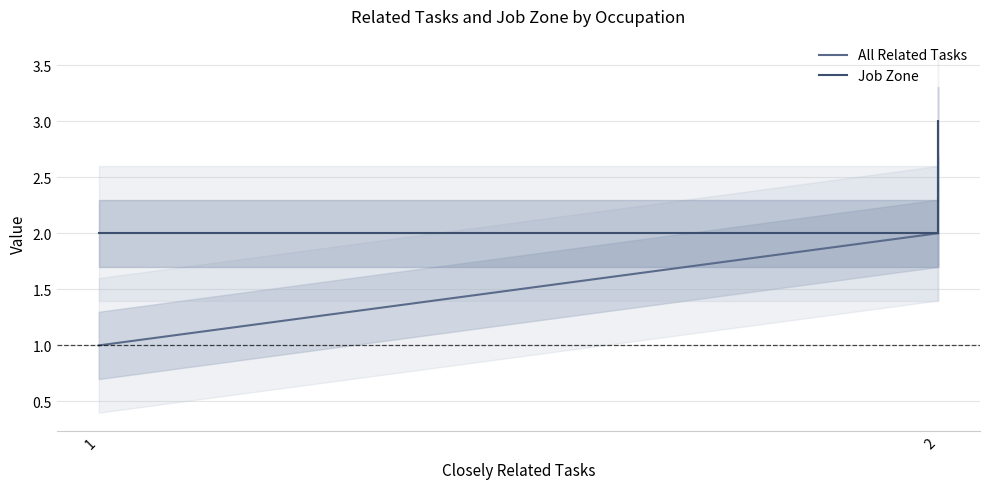

How many lines are shown in the chart?

2